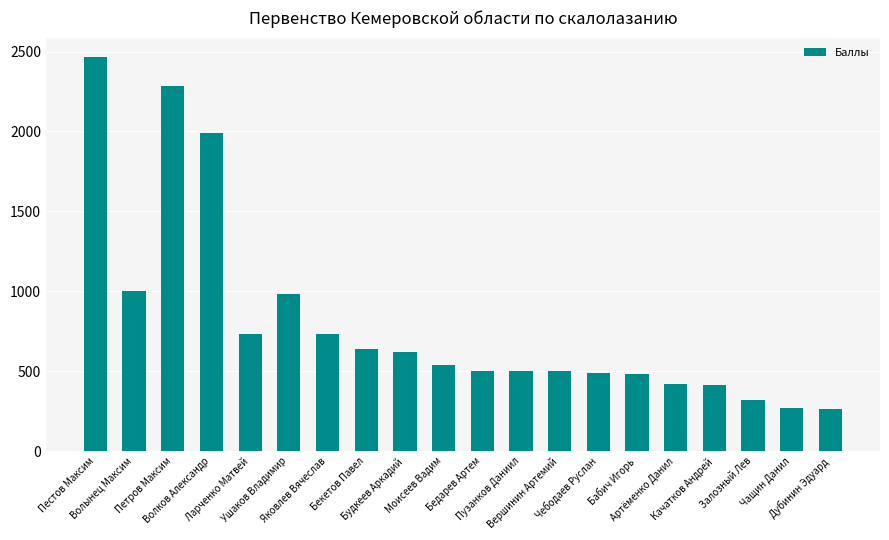

Does the chart contain stacked bars?

No